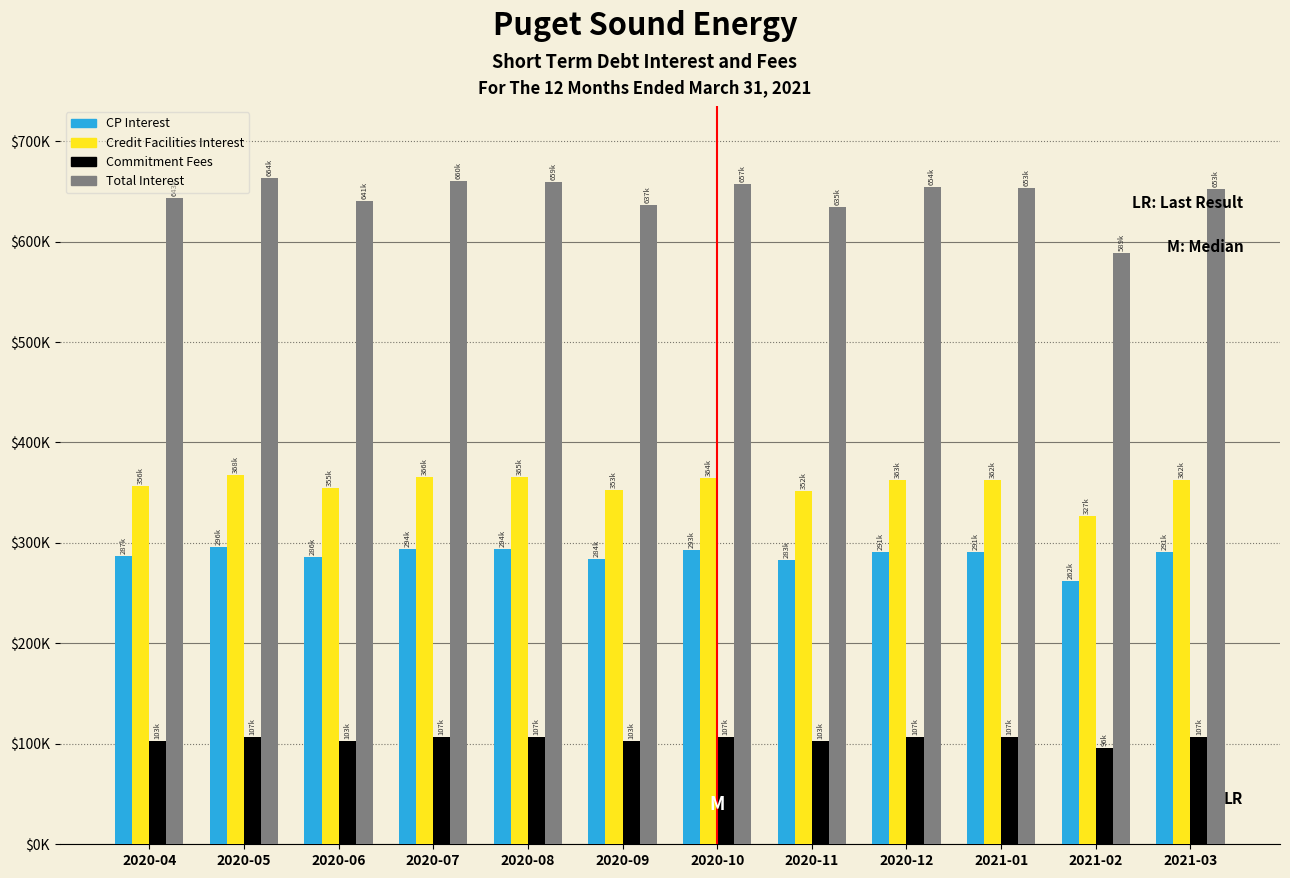

What are all the series names shown in the legend?

CP Interest, Credit Facilities Interest, Commitment Fees, Total Interest